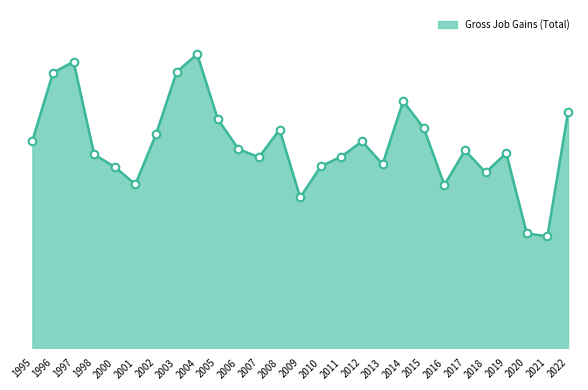

Between 1998 and 2009, which is larger?

1998